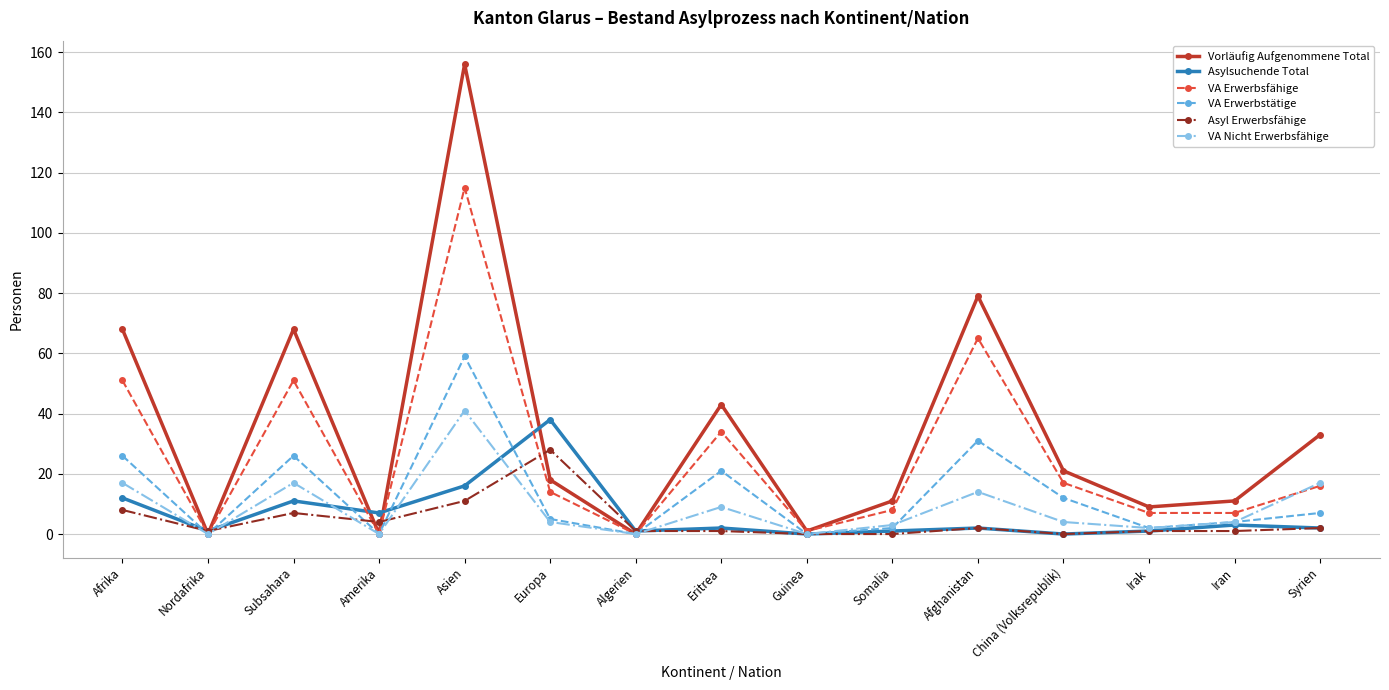

How many interior local valleys does the Vorläufig Aufgenommene Total series have?

5